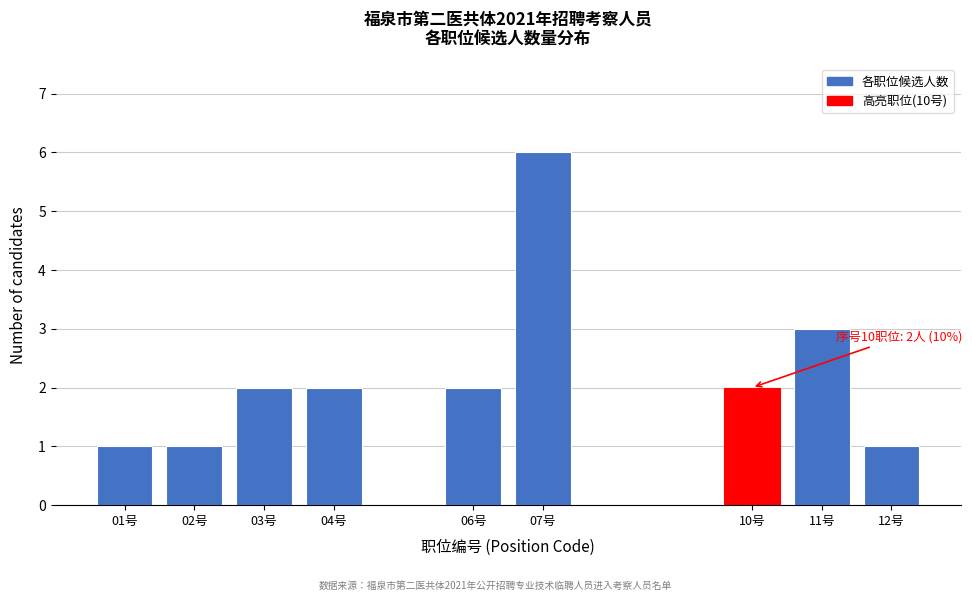

Reading left to right, what are all the values shown in this chart?

01号=1	02号=1	03号=2	04号=2	06号=2	07号=6	10号=2	11号=3	12号=1